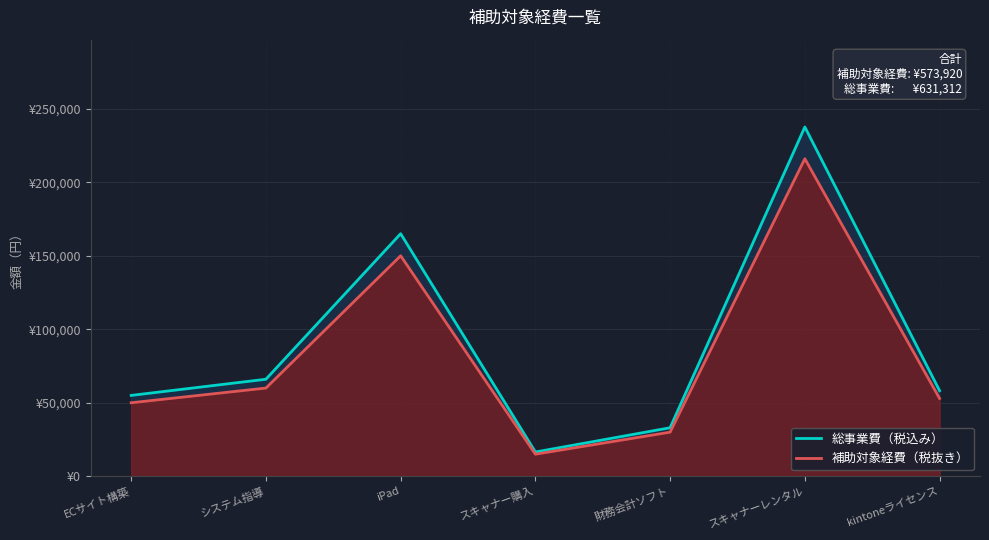

What is the spread (max minus min) of values at 財務会計ソフト?

3000